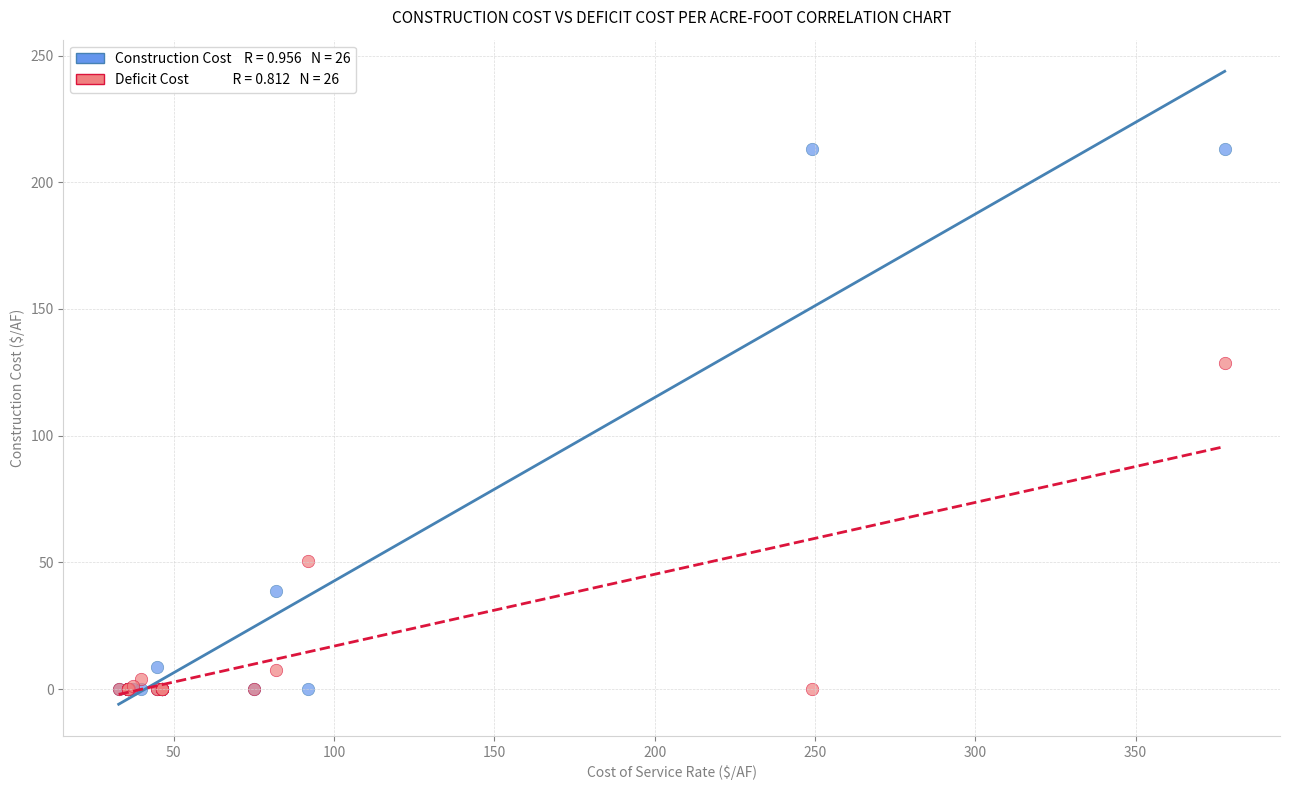

Across all series, what Y value is closest to 106?

128.9